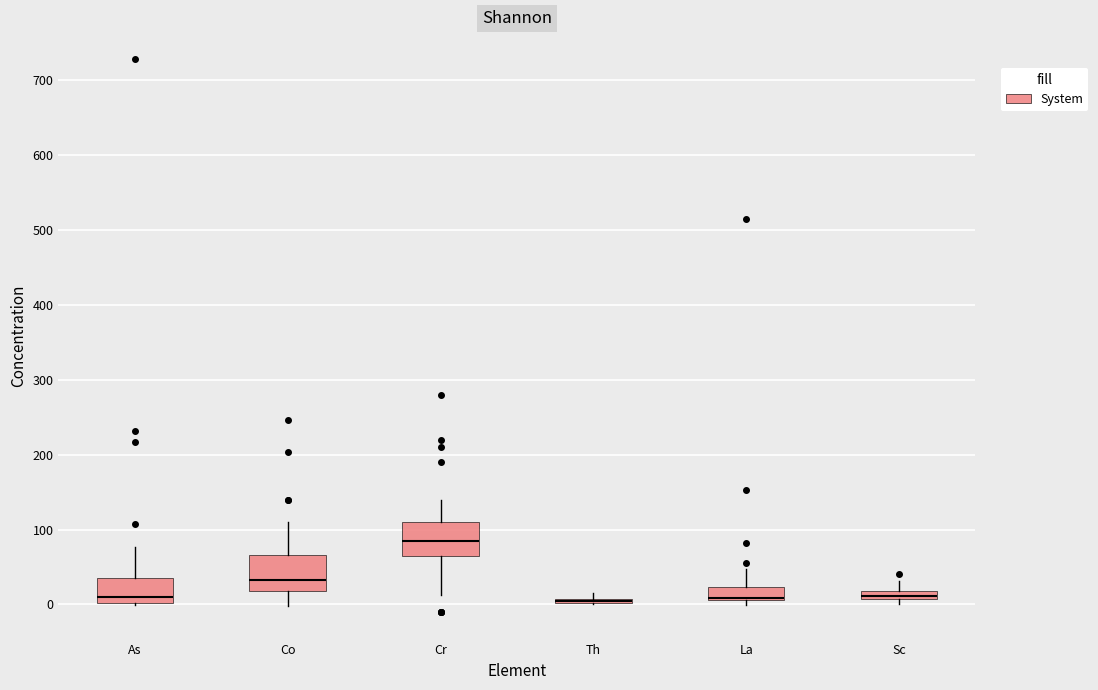

Where does the median line of the box for As sit on the y-axis? The values are not printed on the chart, so give them approximately, as read against the axis.

10